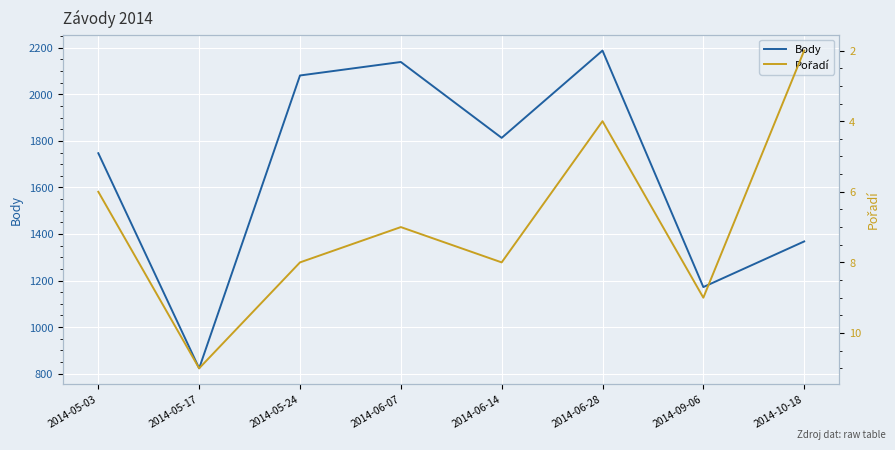

At how many categories does at least one series exceed 119?

8